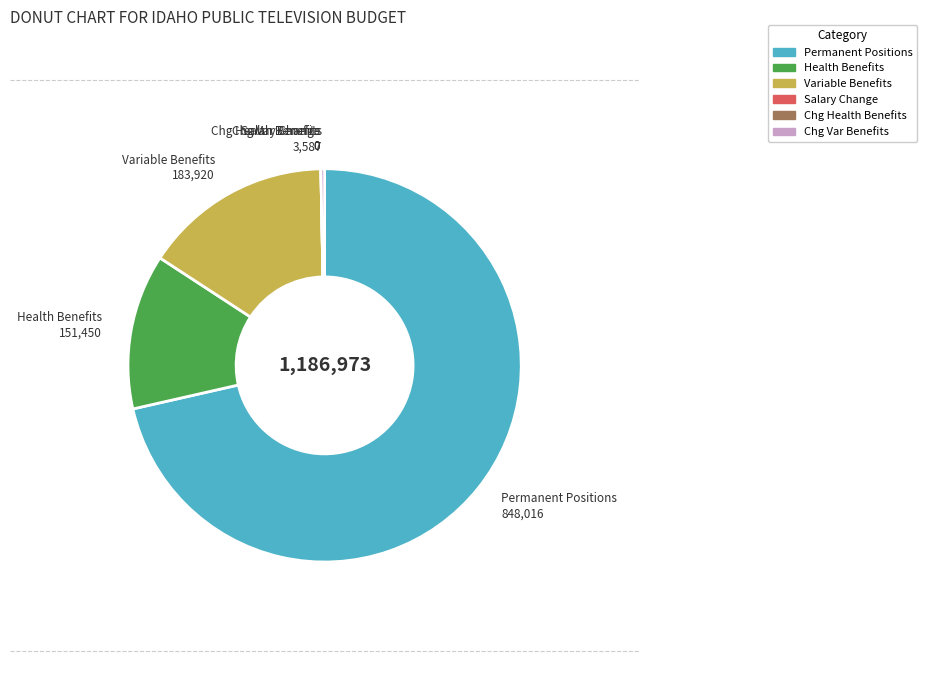

Which slice represents more than half of the pie?

Permanent Positions